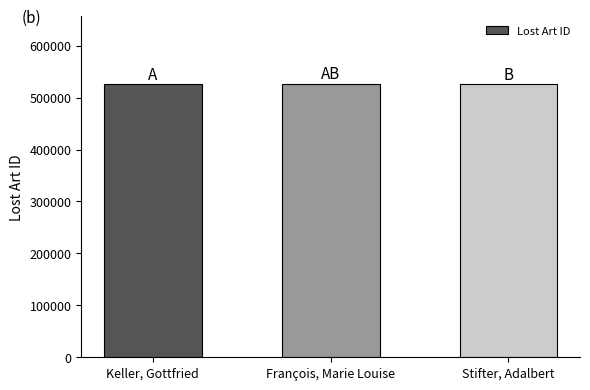

What is the label of the 2nd bar from the left?

François, Marie Louise